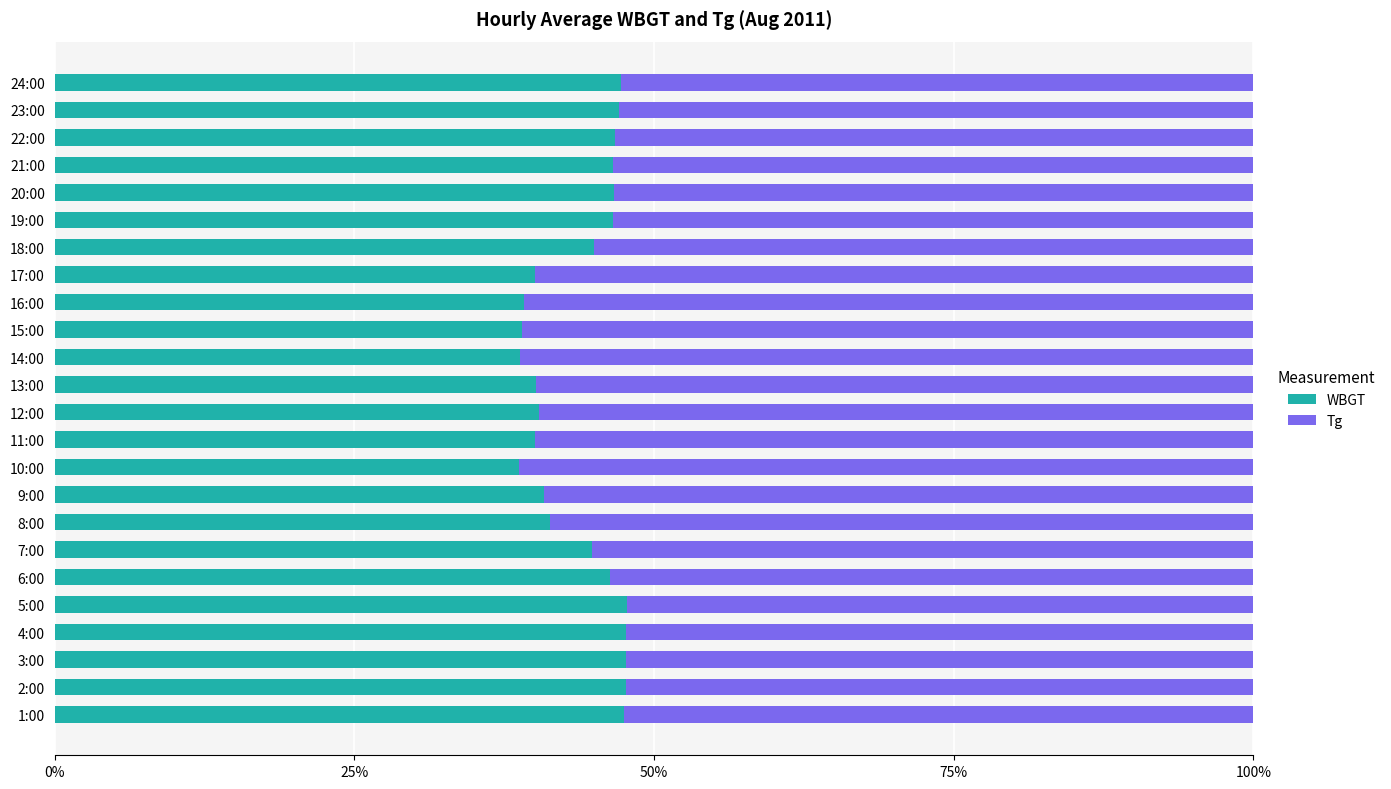

True or false: WBGT has a value of 40.2 at 13:00.

True